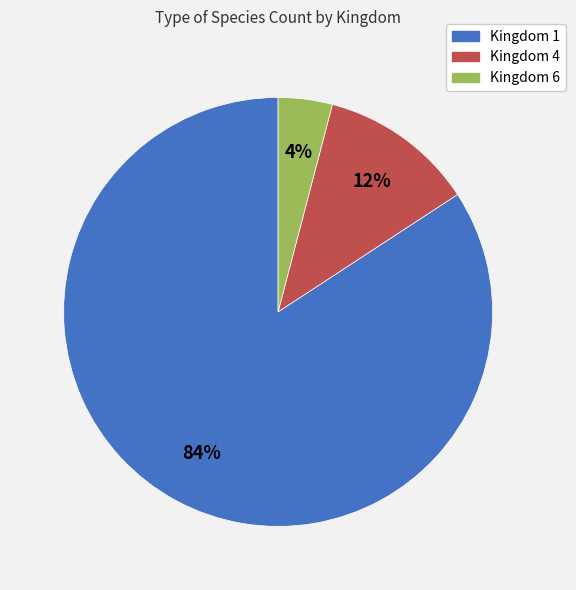

Which has a higher value, Kingdom 1 or Kingdom 4?

Kingdom 1